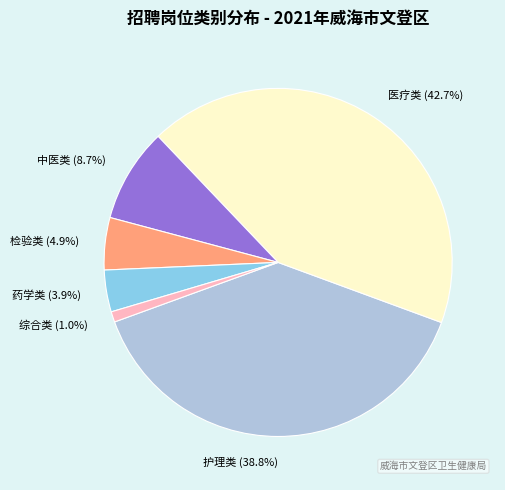

Rank the categories by value from lowest to highest.

综合类, 药学类, 检验类, 中医类, 护理类, 医疗类